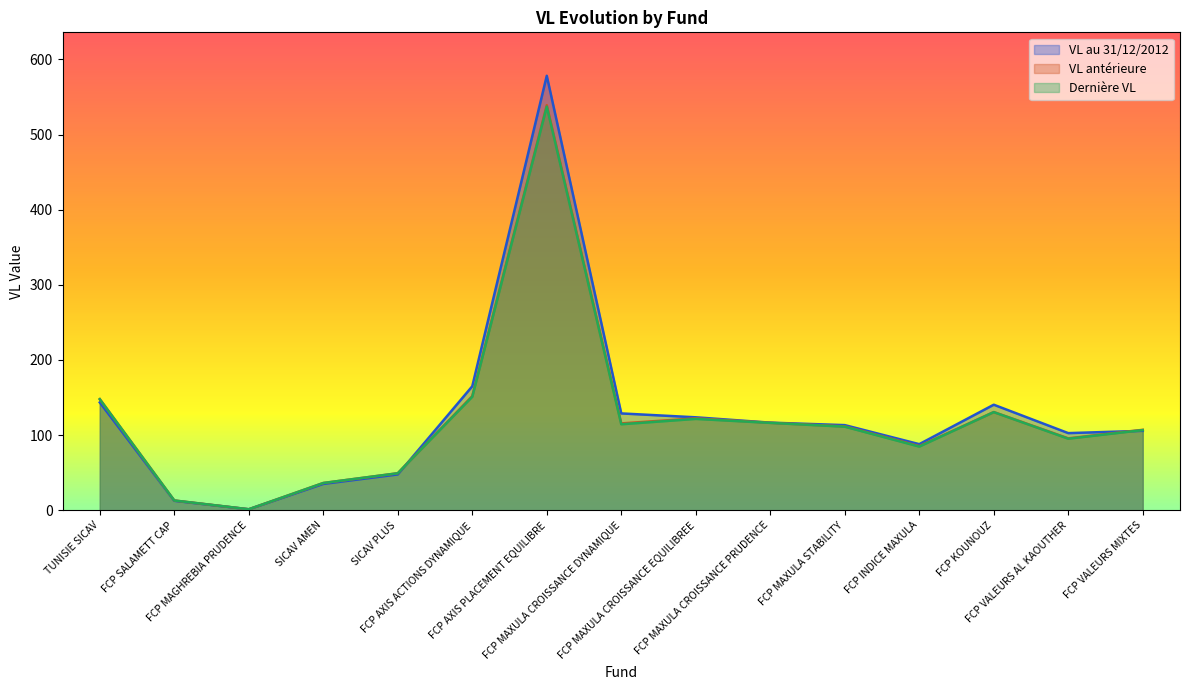

At which category does Dernière VL reach its first local peak?

FCP AXIS PLACEMENT EQUILIBRE